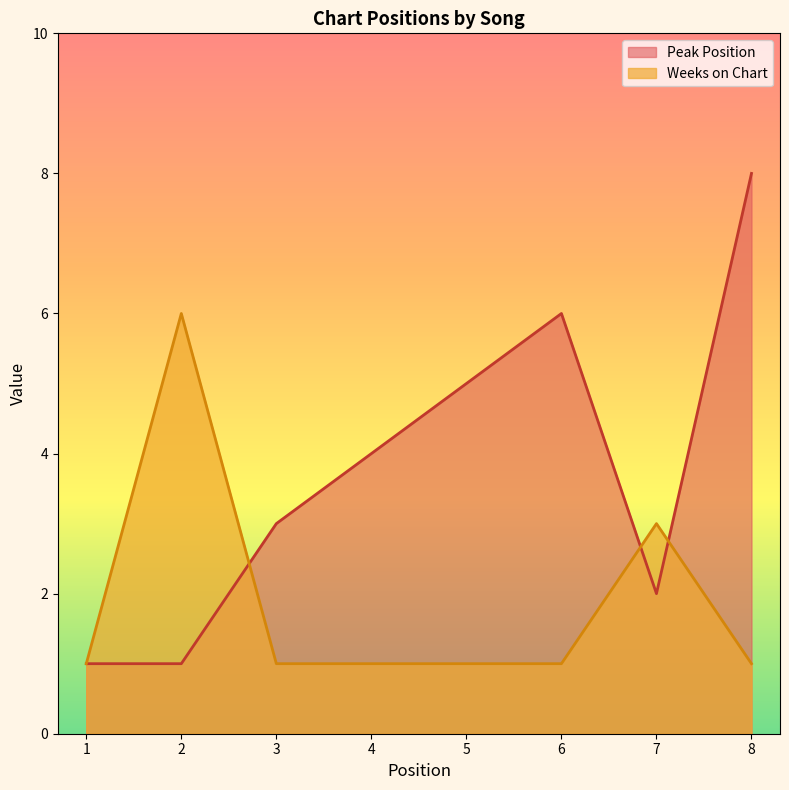

Where is the first local maximum for Weeks on Chart?

2